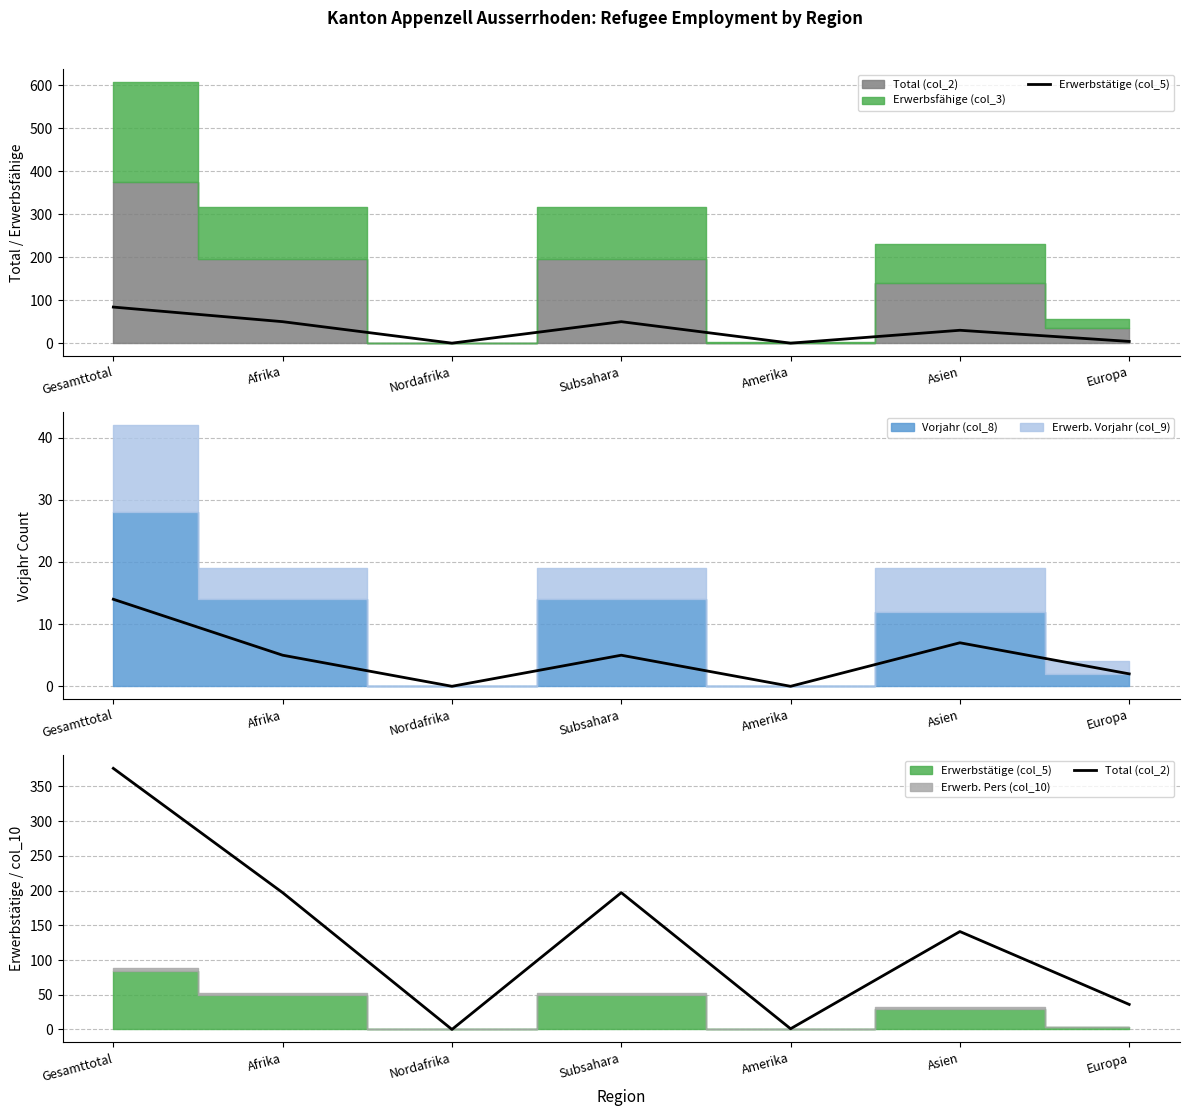

At which category does Erwerb. Vorjahr (col_9) reach its first local valley?

Nordafrika